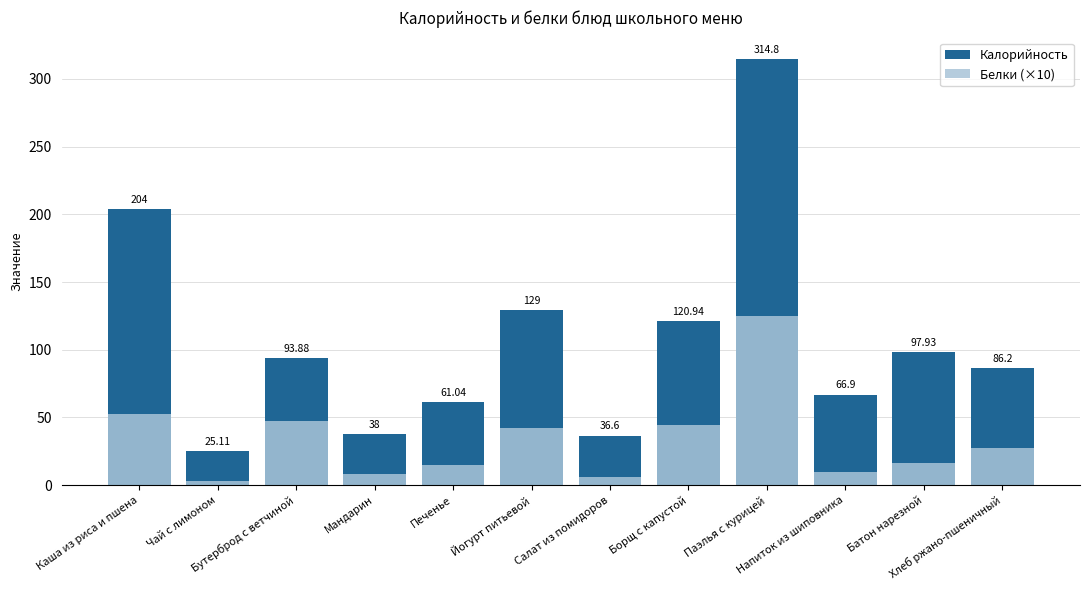

List the series in order of their peak value, lowest first.

Белки (×10), Калорийность